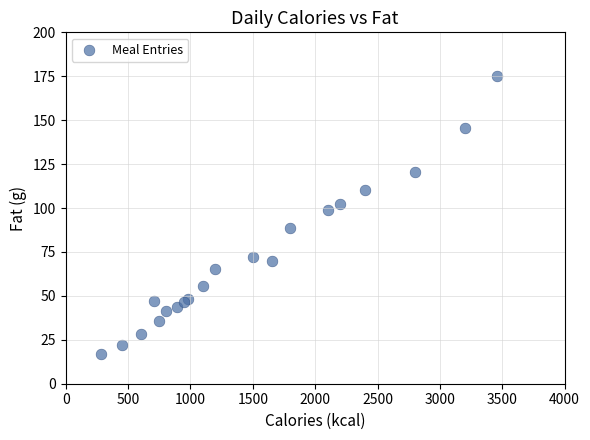

What Y value in the scatter plot is closest to 96?

98.7